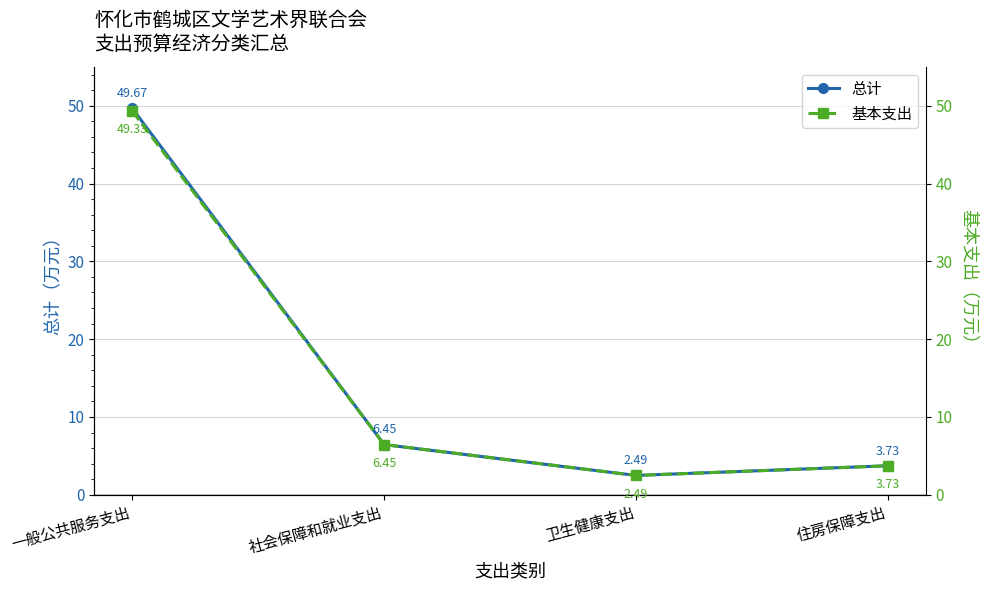

Reading right to left, list all the values displayed in this chart.

总计: 3.7	2.5	6.5	49.7
基本支出: 3.7	2.5	6.5	49.3